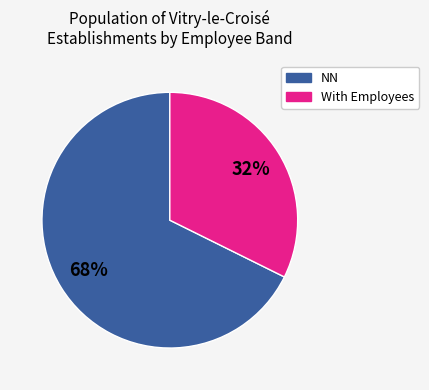

To the nearest percent, what is the average slice percentage?

50%